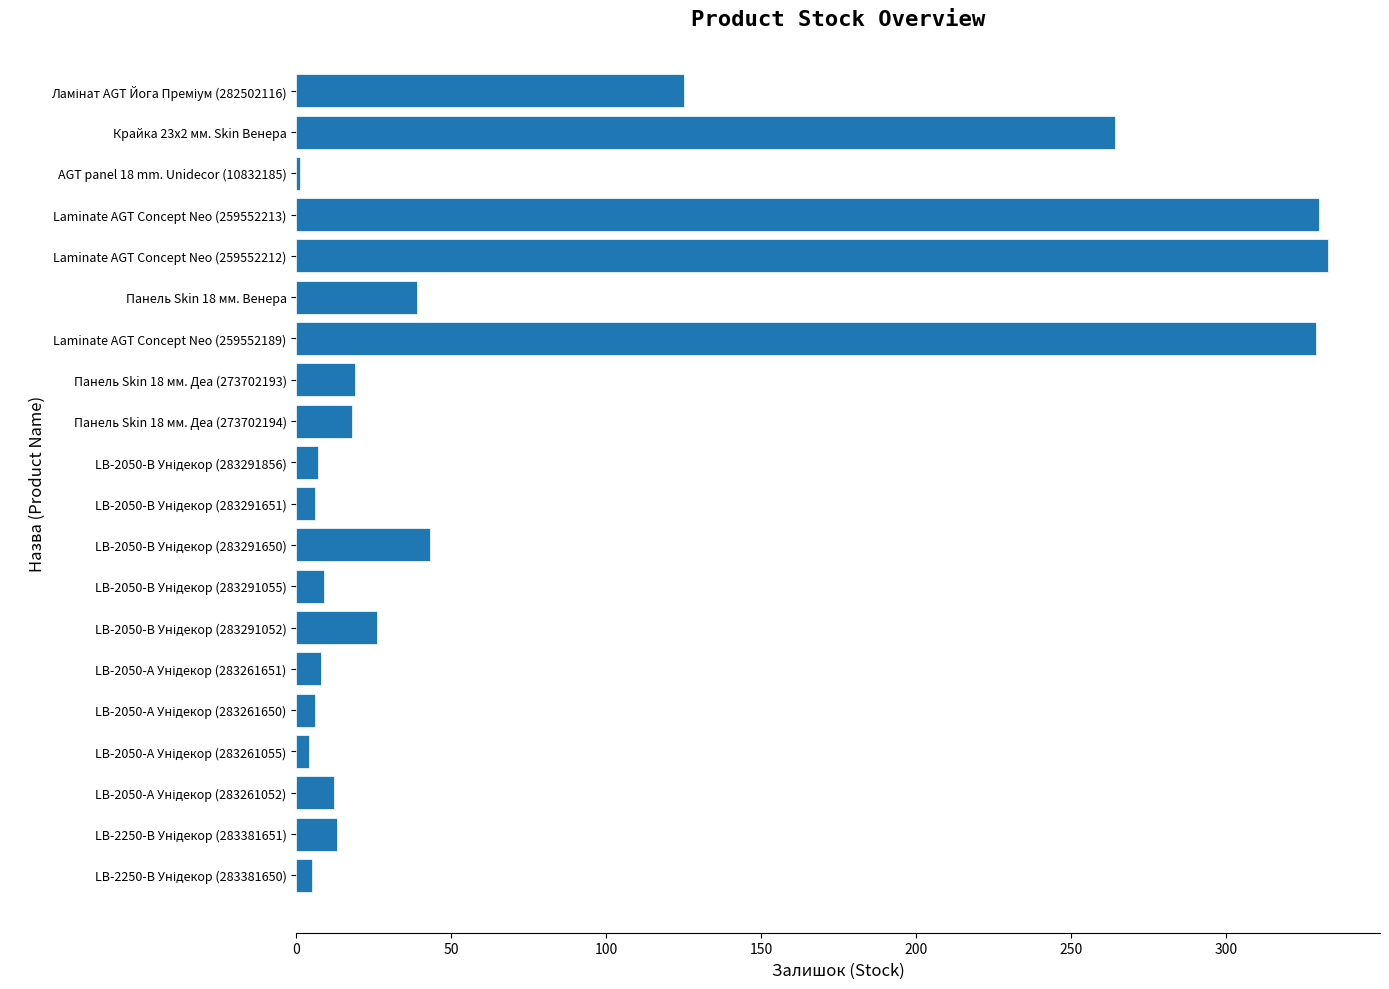

What is the average value?

80